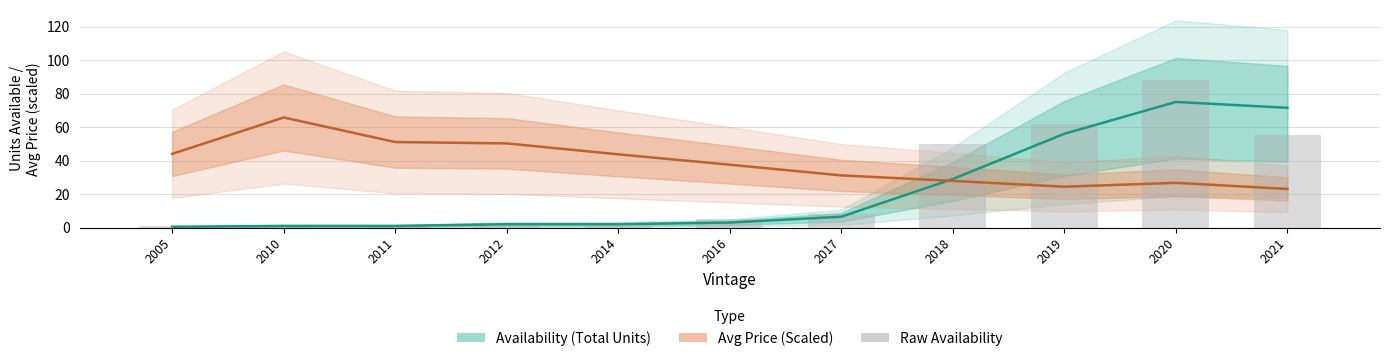

The chart shows a value of 8 at 2017. True or false?

True